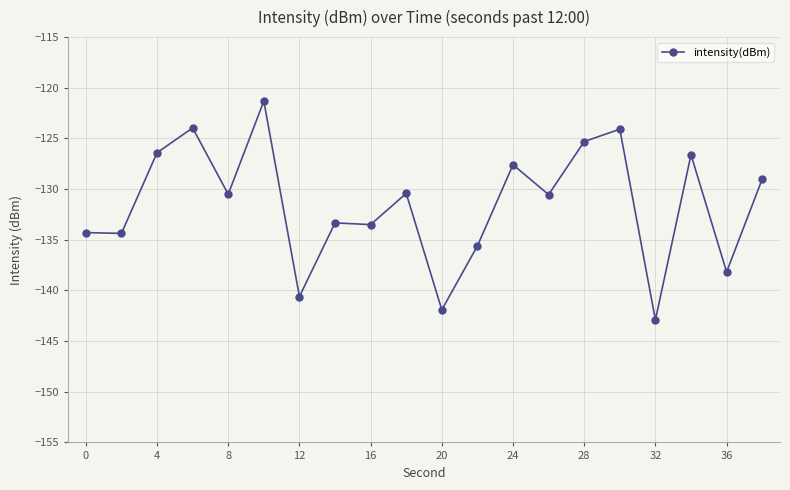

What is the minimum value shown in the chart?

-142.9